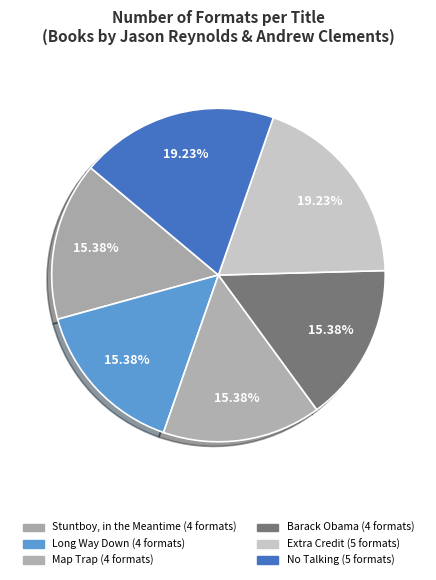

How many slices are in this pie chart?

6